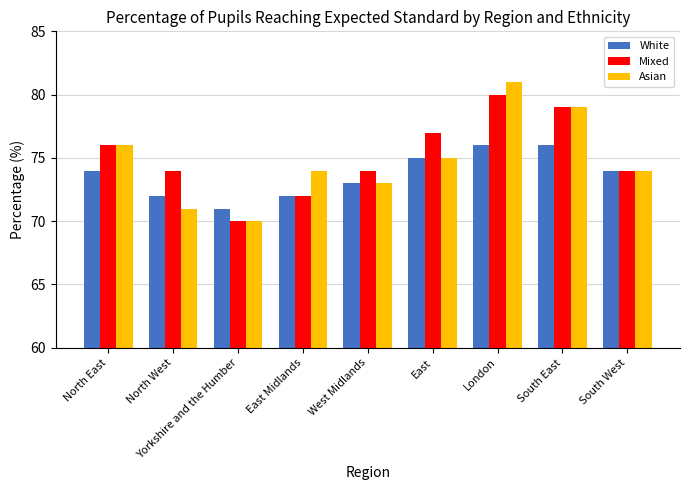

What is the value of the Asian bar at the 6th from the left?

75